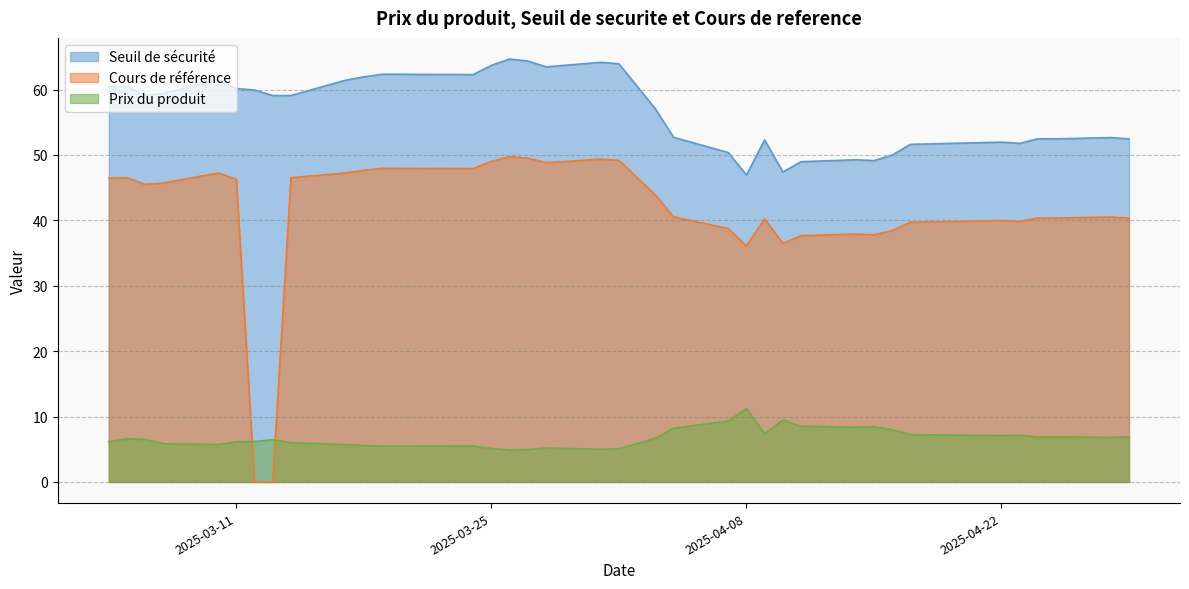

True or false: Prix du produit has a value of 3.4 at 2025-04-04.

False